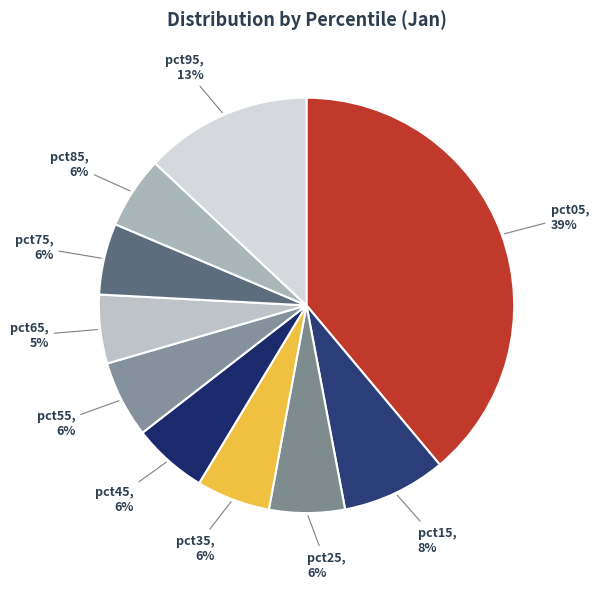

Rank the categories by value from lowest to highest.

pct65, pct75, pct85, pct35, pct45, pct25, pct55, pct15, pct95, pct05